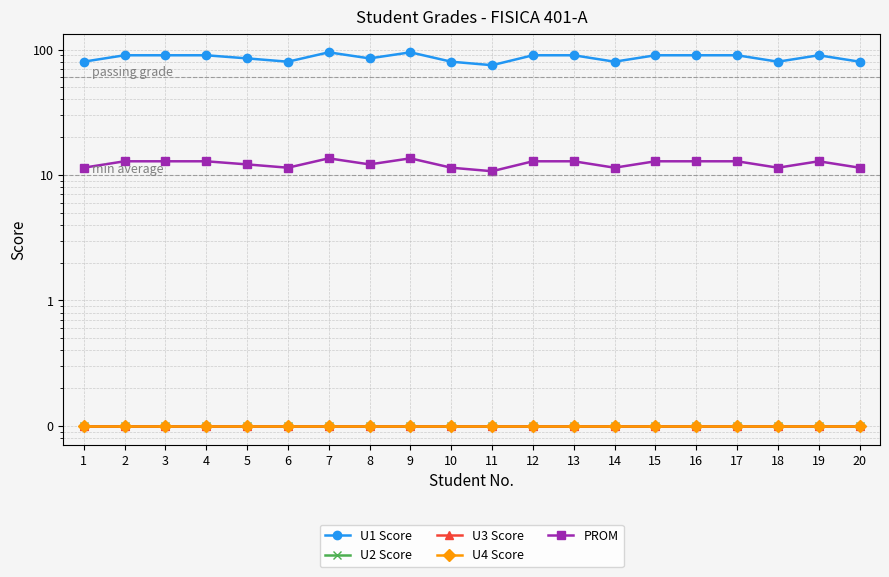

What are all the series names shown in the legend?

U1 Score, U2 Score, U3 Score, U4 Score, PROM